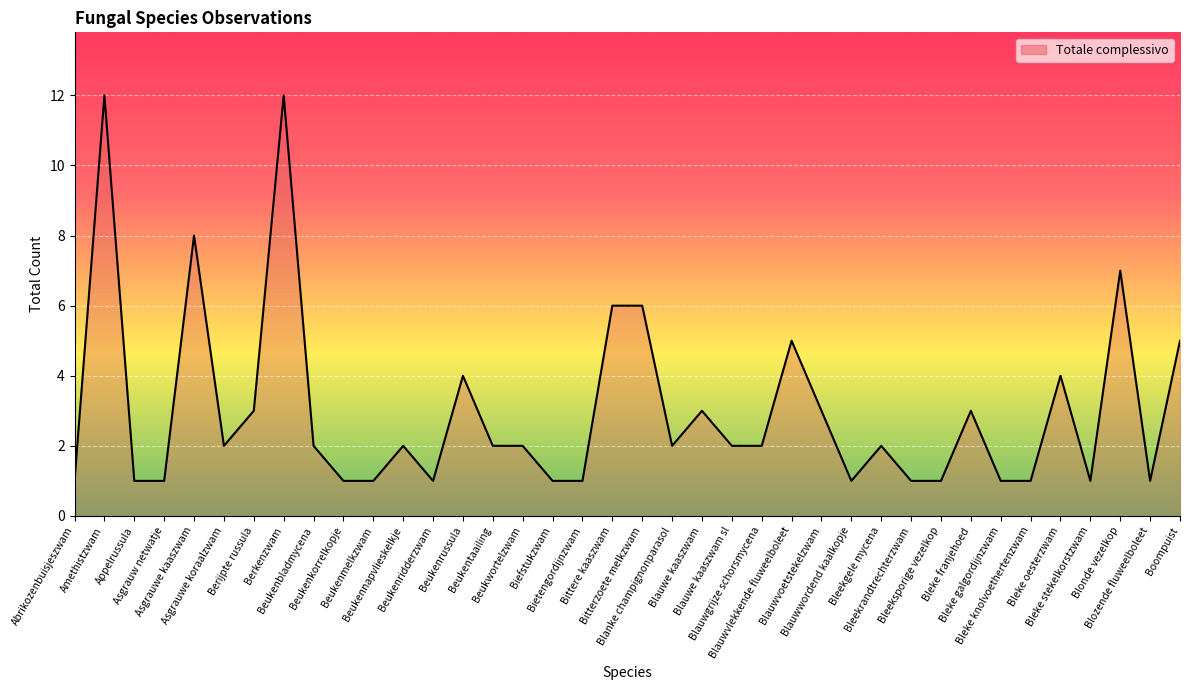

What is the average value?

3